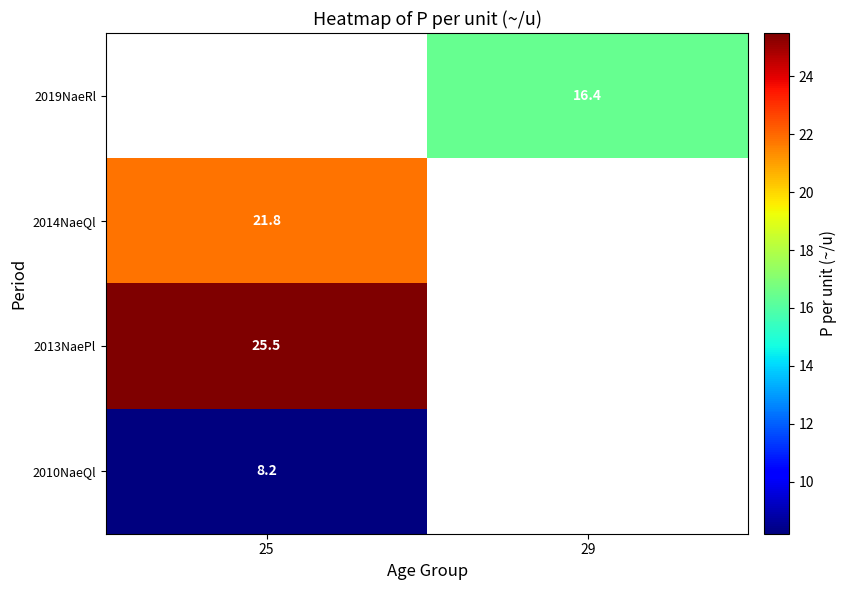

The 2010NaeQl series shows 8.2 at 25. True or false?

True